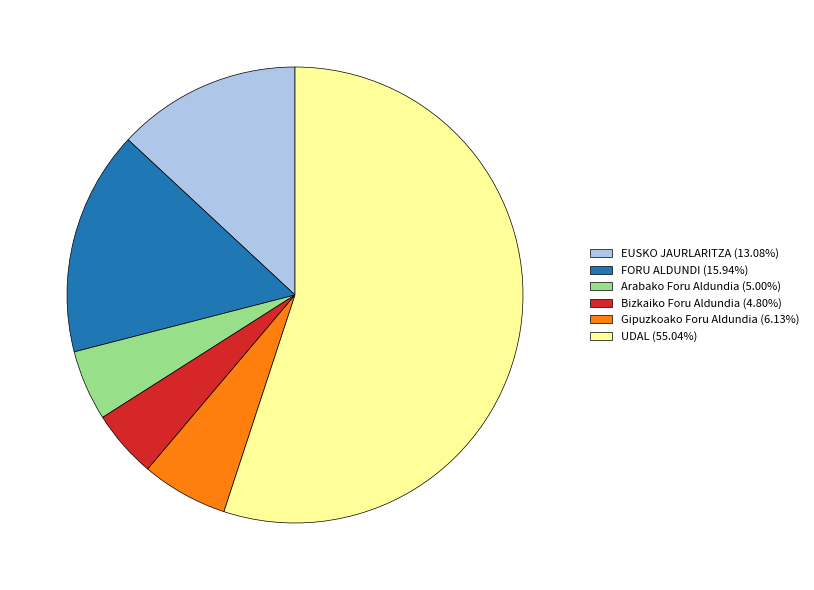

Is Gipuzkoako Foru Aldundia (6.13%) the majority of the pie?

No